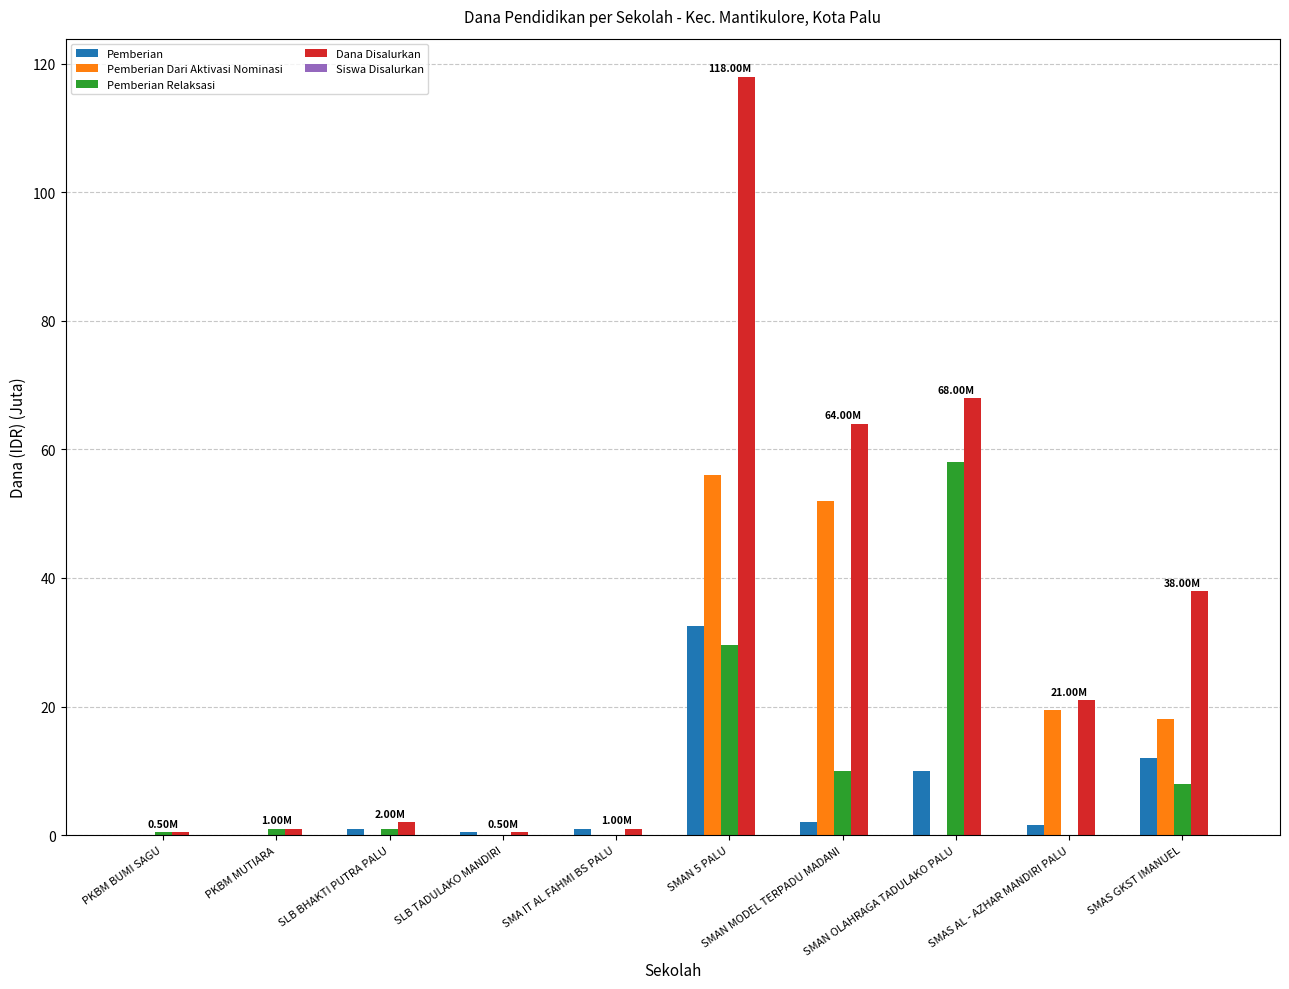

Between SMAN 5 PALU and SMAN OLAHRAGA TADULAKO PALU, which series saw the biggest shift?

Pemberian Dari Aktivasi Nominasi